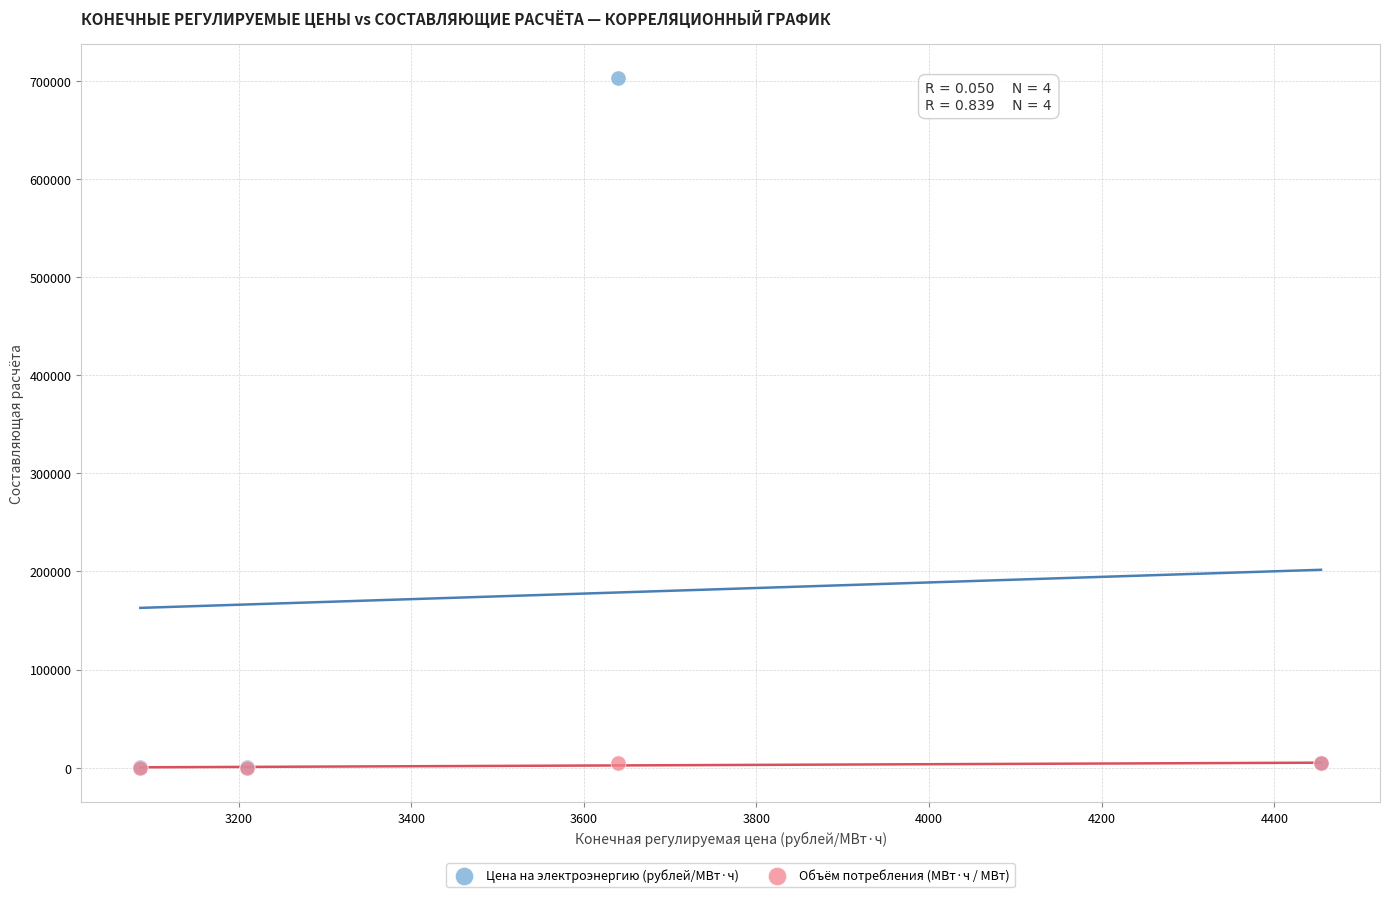

What are all the series names shown in the legend?

Цена на электроэнергию (рублей/МВт·ч), Объём потребления (МВт·ч / МВт)